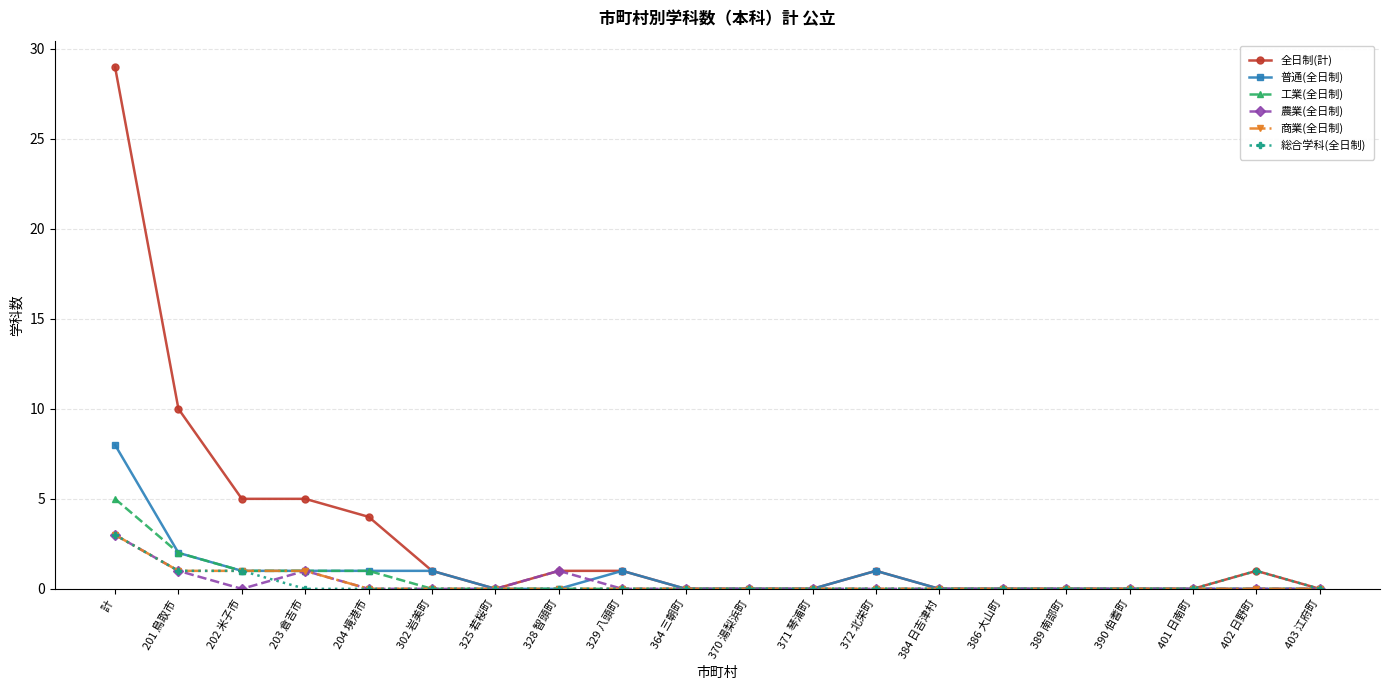

What is the total value across all series at 203 倉吉市?

9